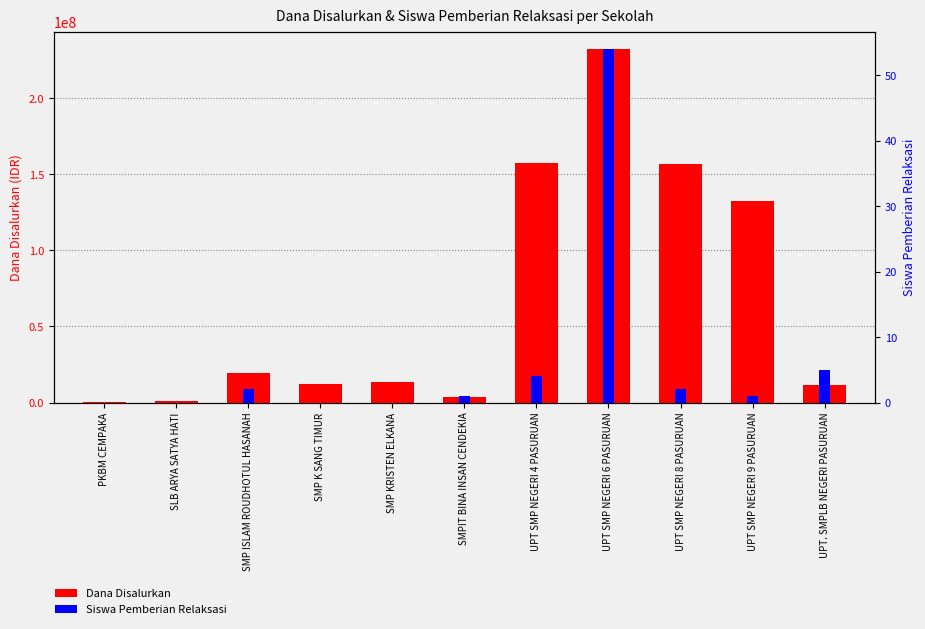

How many values in the Siswa Pemberian Relaksasi series are below 1?

4